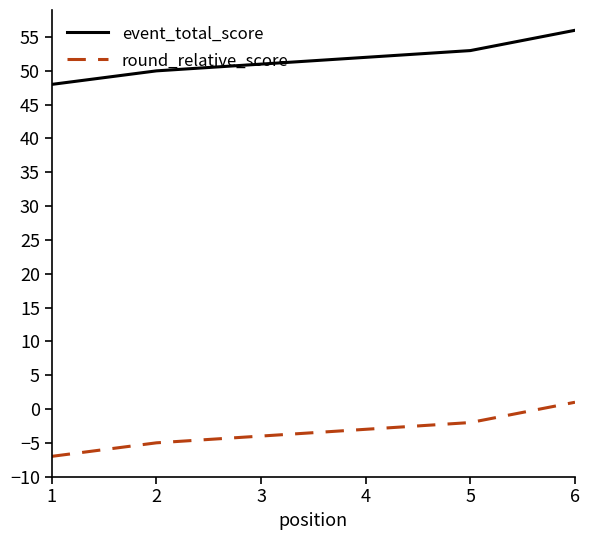

List the series in order of their peak value, lowest first.

round_relative_score, event_total_score